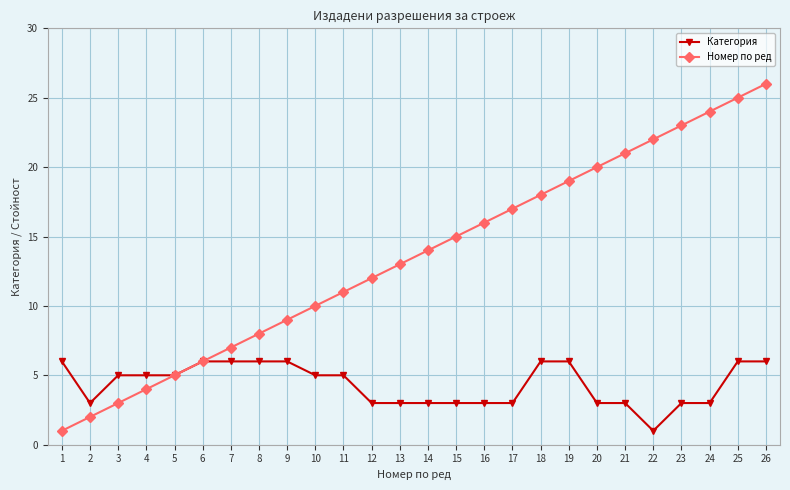

Reading left to right, extract all data points from this chart.

Категория: 6	3	5	5	5	6	6	6	6	5	5	3	3	3	3	3	3	6	6	3	3	1	3	3	6	6
Номер по ред: 1	2	3	4	5	6	7	8	9	10	11	12	13	14	15	16	17	18	19	20	21	22	23	24	25	26